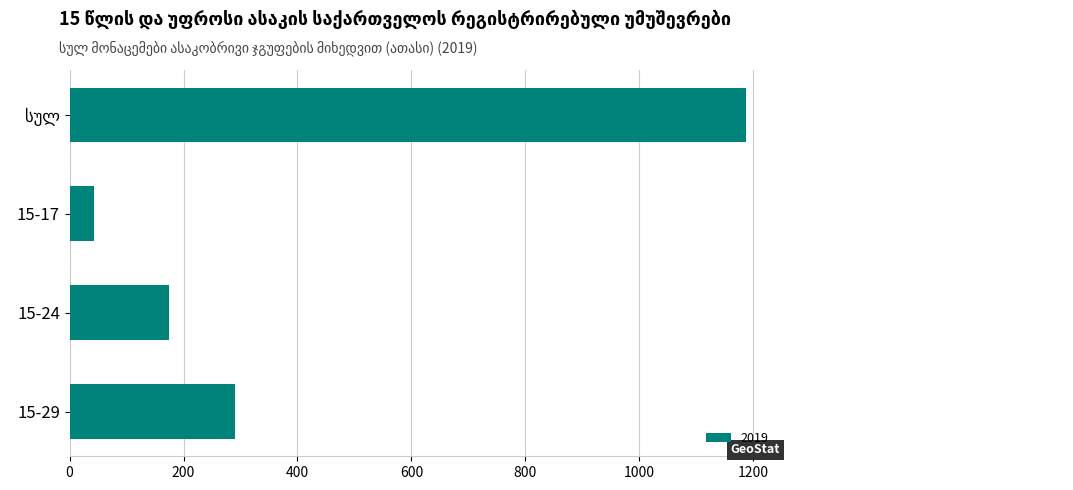

Count the number of data series in this chart.

1